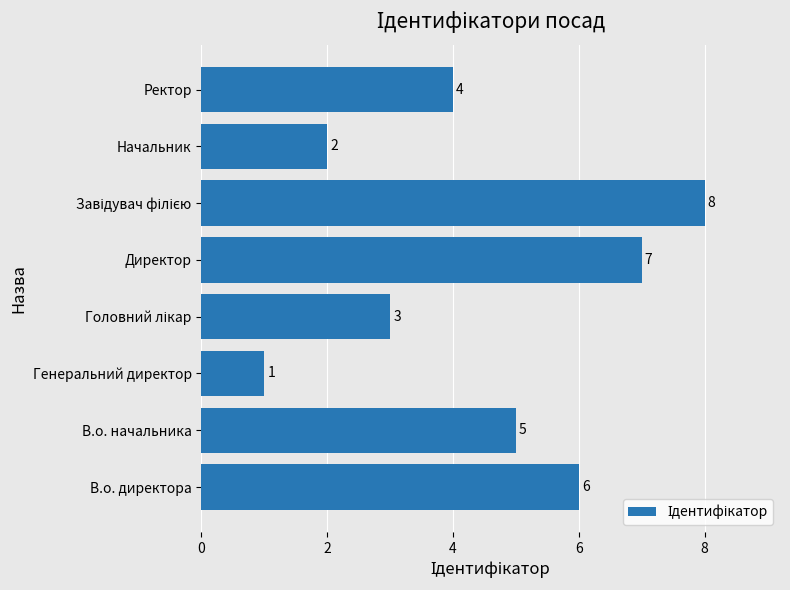

Which has a higher value, Ректор or Начальник?

Ректор